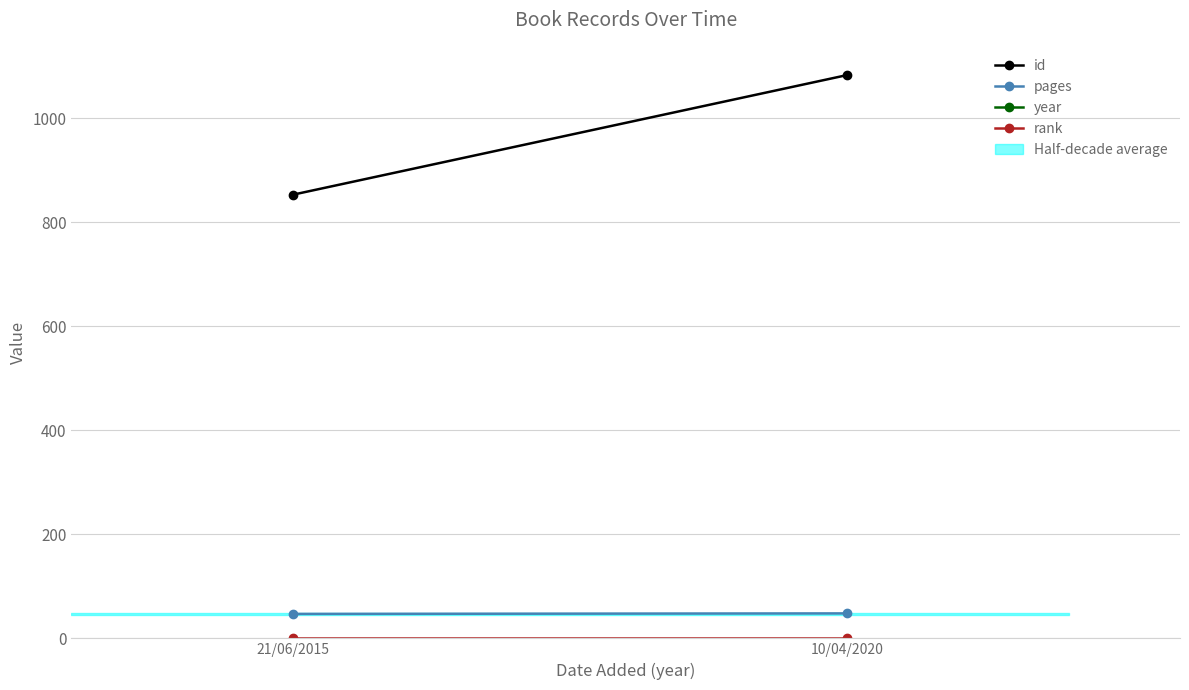

List the series in order of their peak value, highest first.

year, id, pages, rank